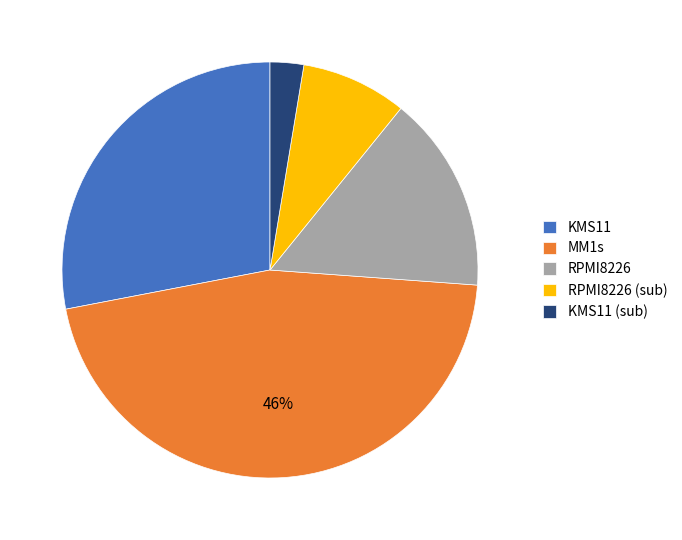

Is there any slice that represents more than half of the pie?

No